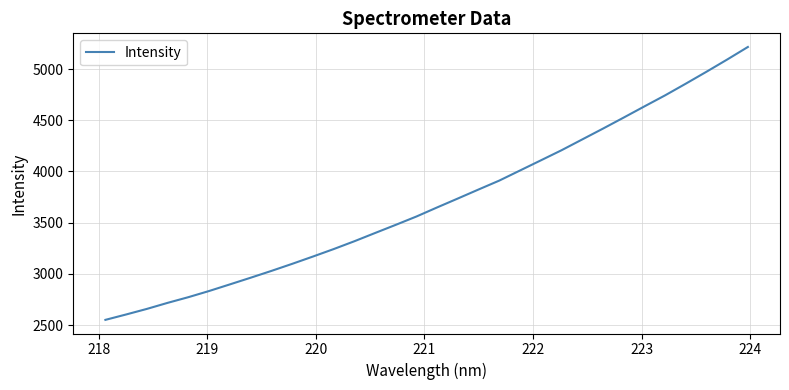

What is the minimum value shown in the chart?

2550.9